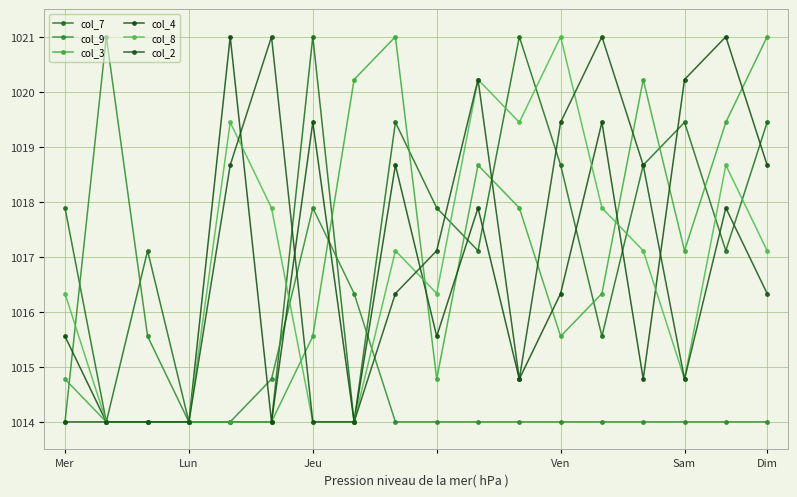

What are all the series names shown in the legend?

col_7, col_9, col_3, col_4, col_8, col_2